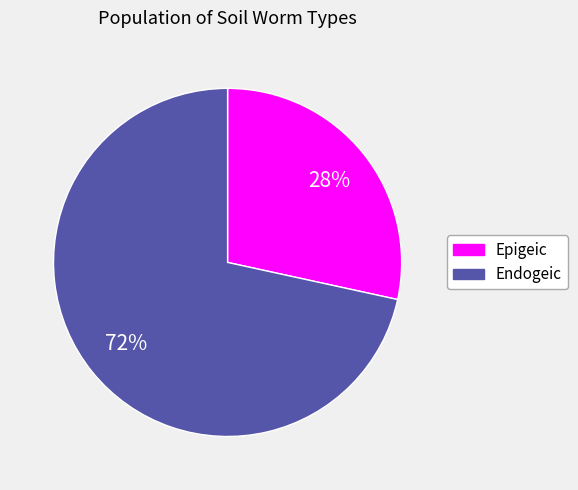

Is the sum of Endogeic and Epigeic greater than half?

Yes